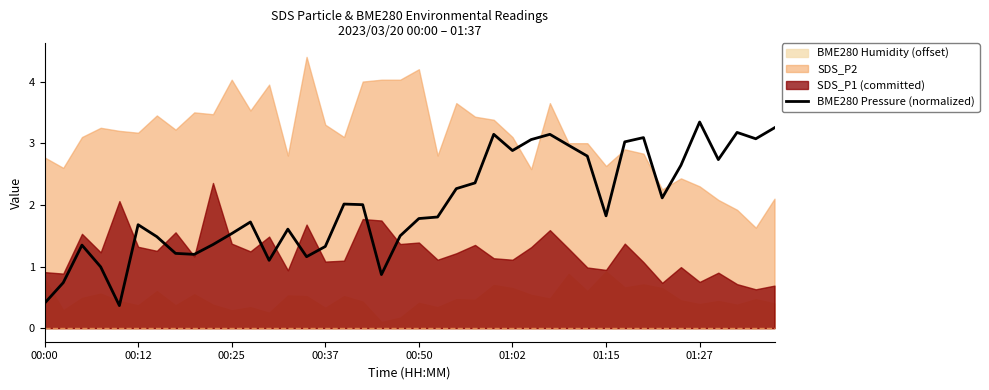

What is the sum of all values?

80.1